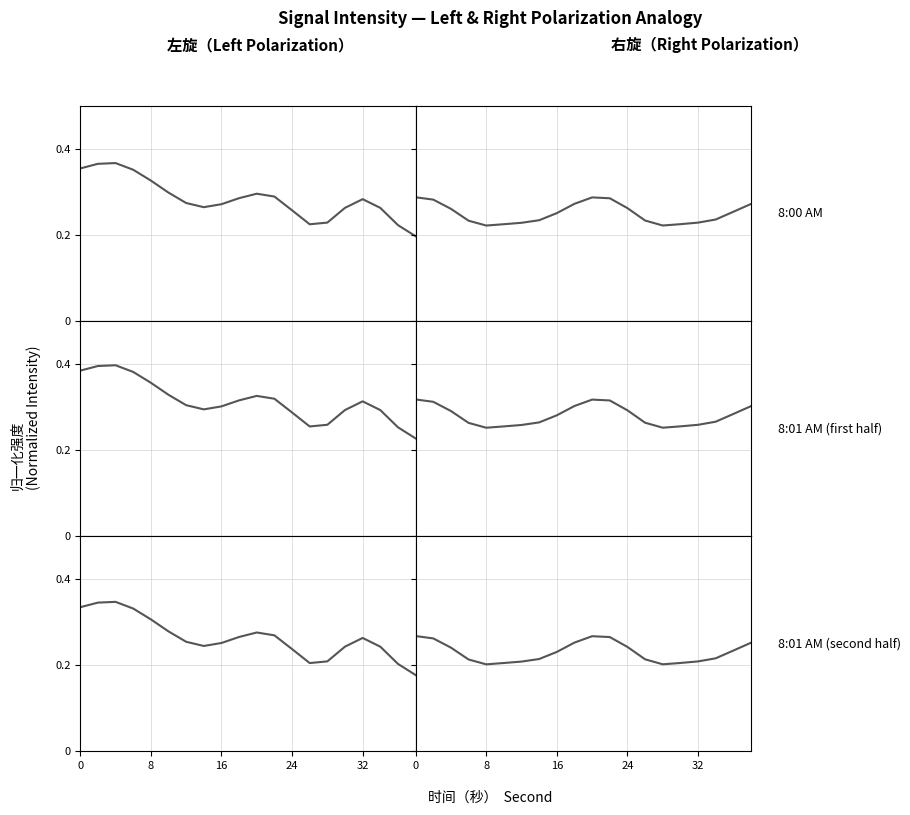

True or false: Left pol. row1 has a value of 0.1 at 14.

False